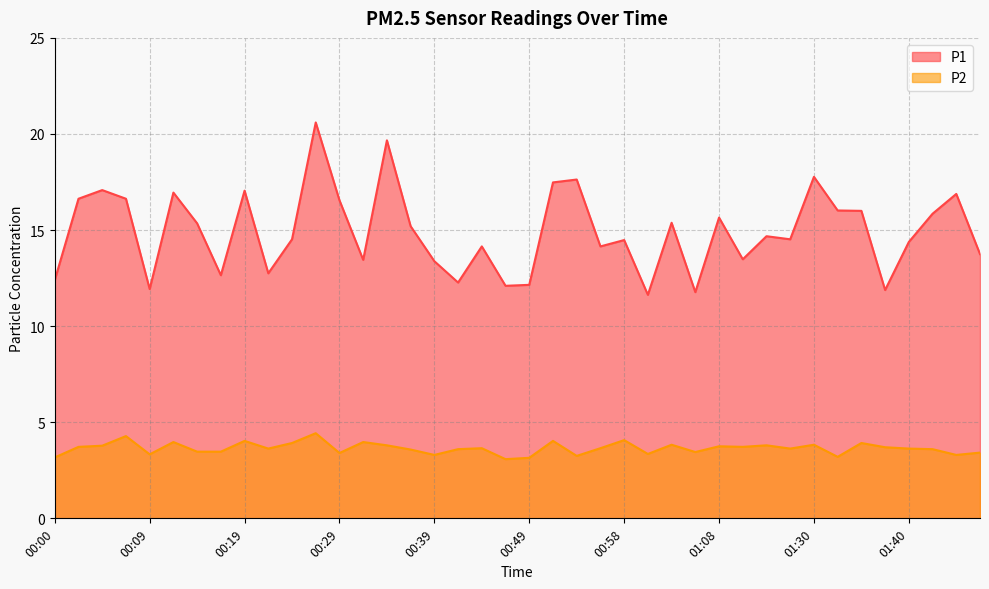

What is the greatest value displayed?

20.6